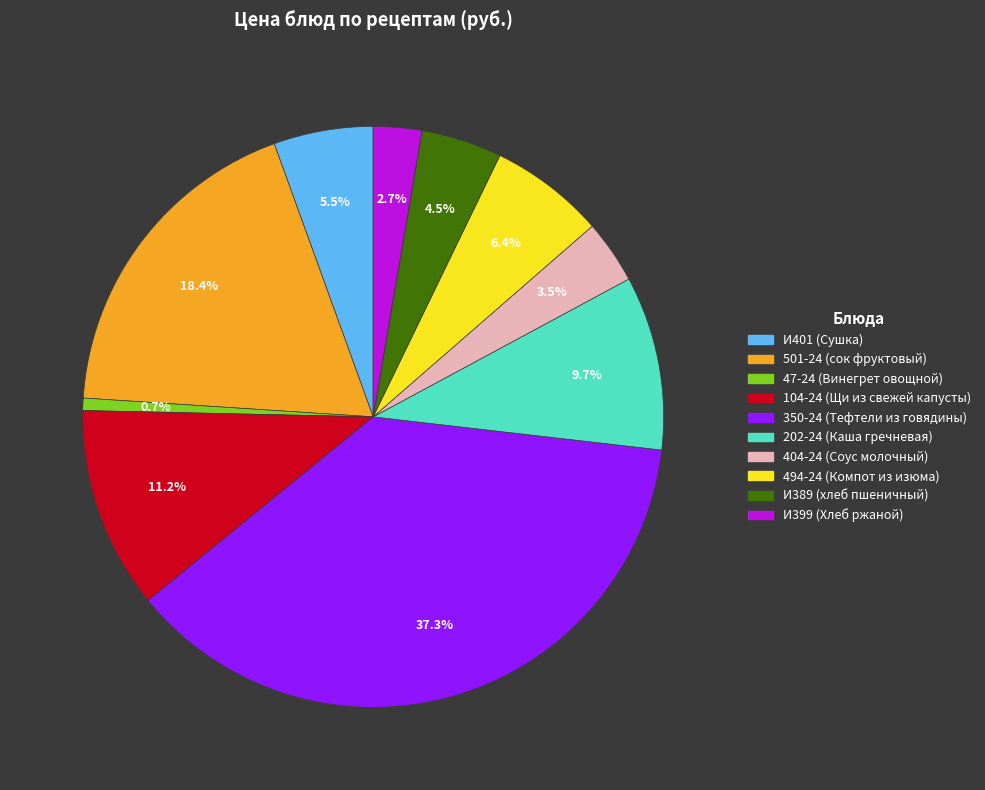

To the nearest percent, what percentage of the pie is 104-24?

11%